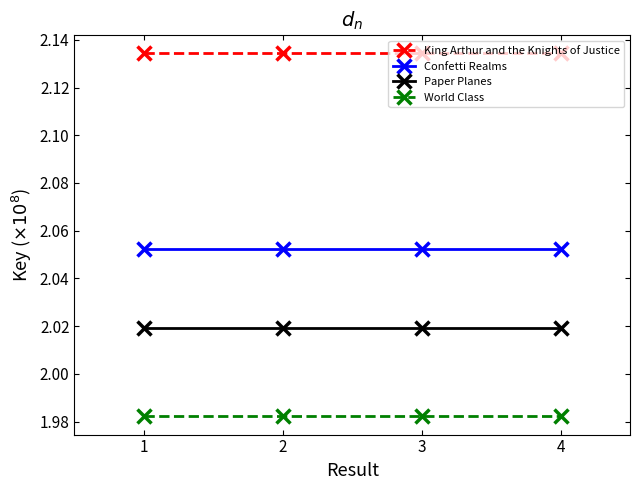

List the series in order of their peak value, highest first.

King Arthur and the Knights of Justice, Confetti Realms, Paper Planes, World Class